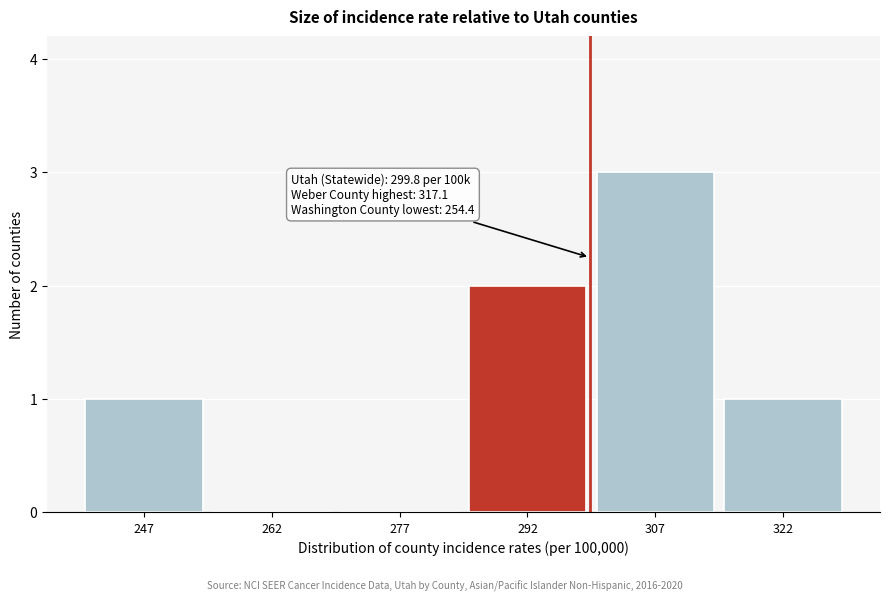

Reading right to left, list all the values displayed in this chart.

322=1	307=3	292=2	277=0	262=0	247=1